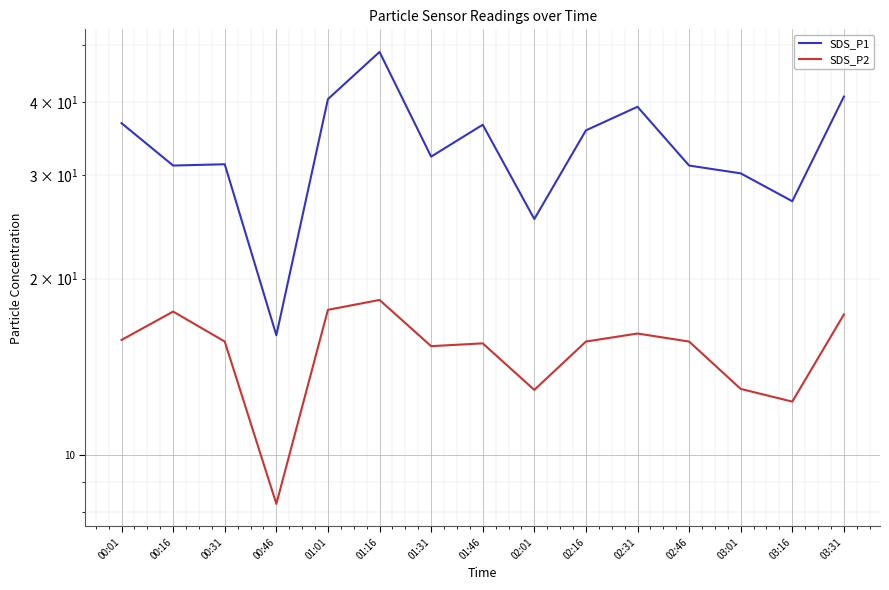

What is the total value across all series at 03:01?

43.2